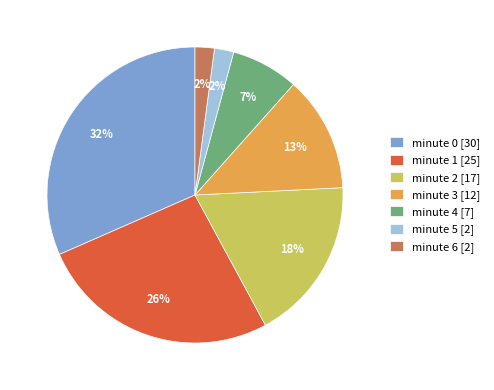

Is the sum of minute 4 and minute 0 greater than half?

No